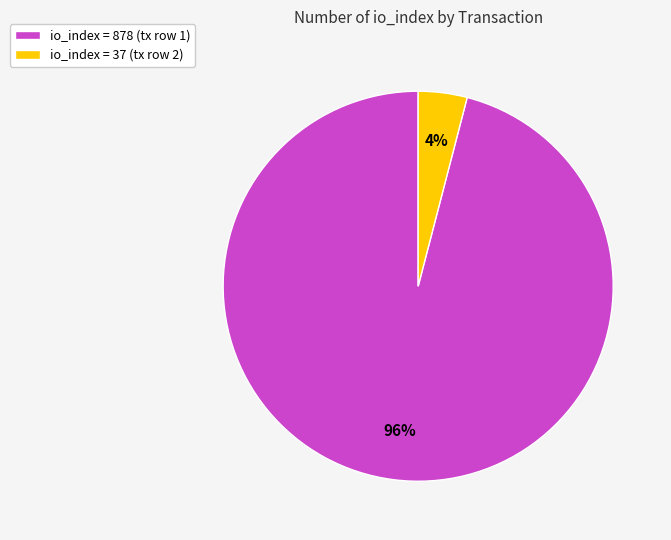

How many segments does this pie chart have?

2